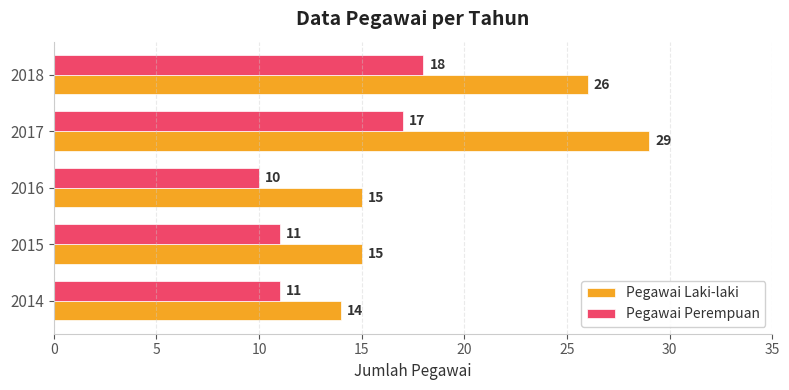

True or false: Pegawai Laki-laki has a value of 15 at 2015.

True